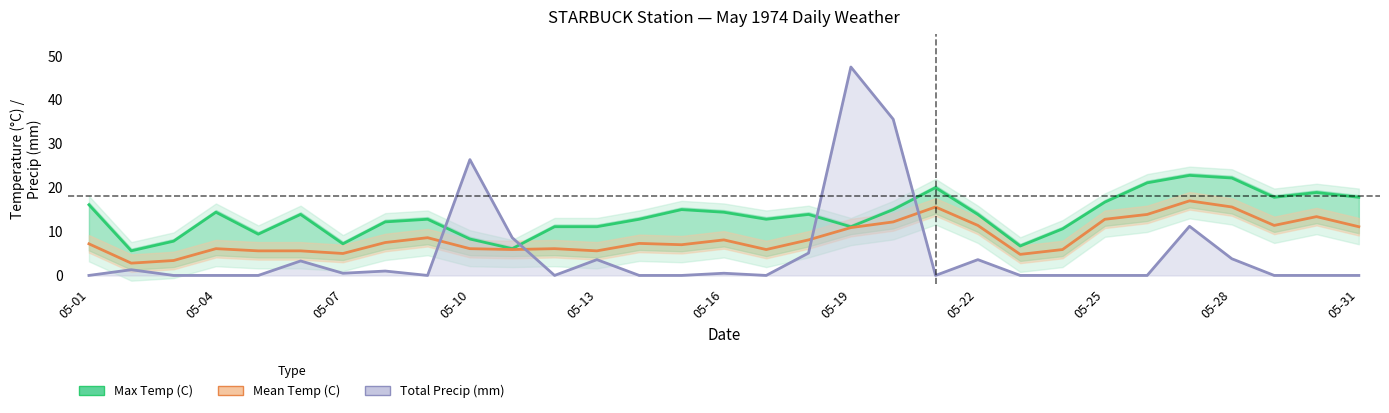

What is the average value of the Max Temp (C) series?

13.5